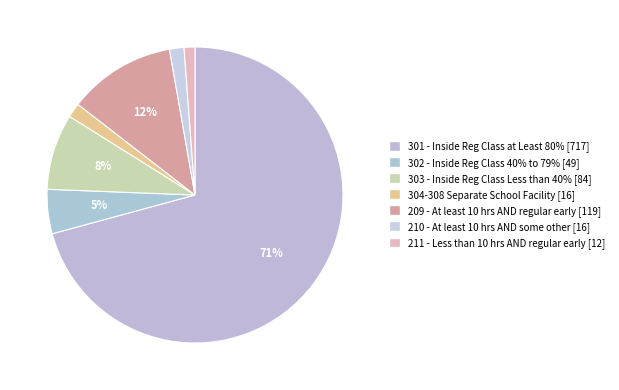

To the nearest percent, what is the difference between the largest and smallest slice percentages?

70%